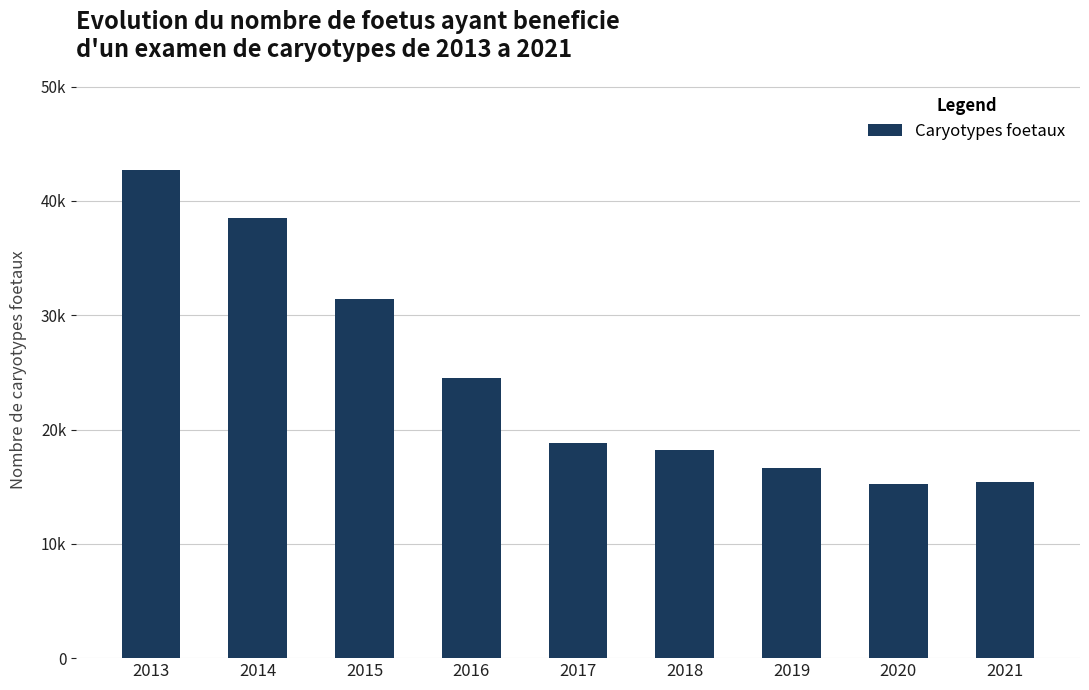

List the labels in order of value, largest first.

2013, 2014, 2015, 2016, 2017, 2018, 2019, 2021, 2020